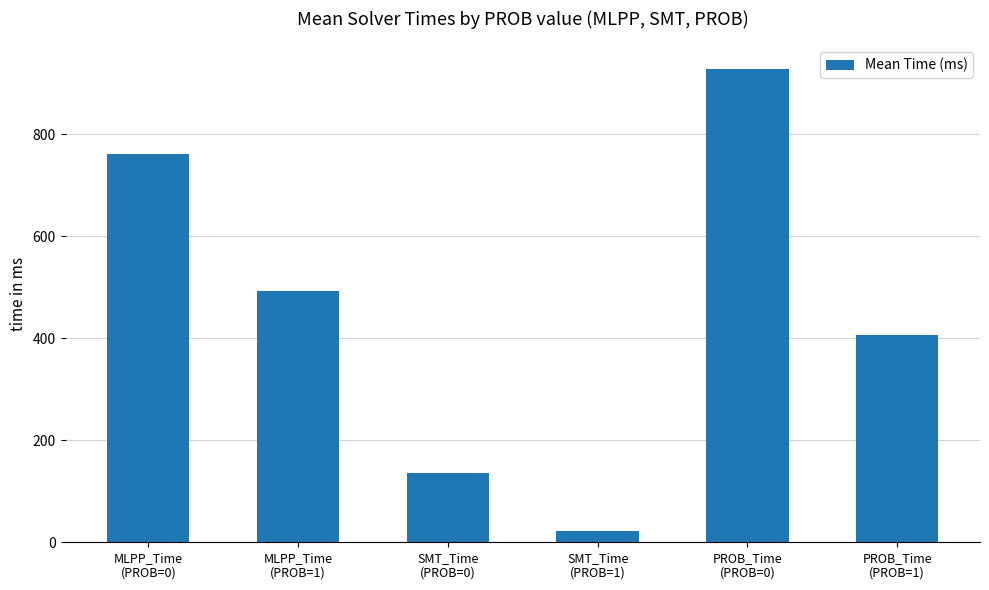

What is the ratio of the value at MLPP_Time
(PROB=1) to the value at PROB_Time
(PROB=0)?

0.5